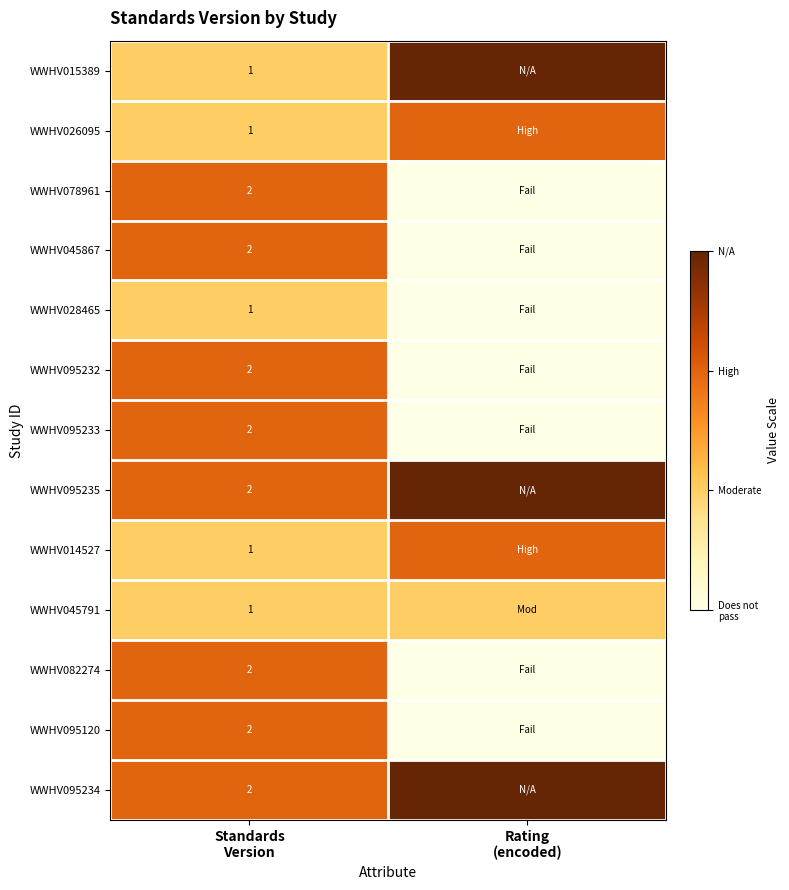

The WWHV078961 series shows 2 at Standards Version. True or false?

True